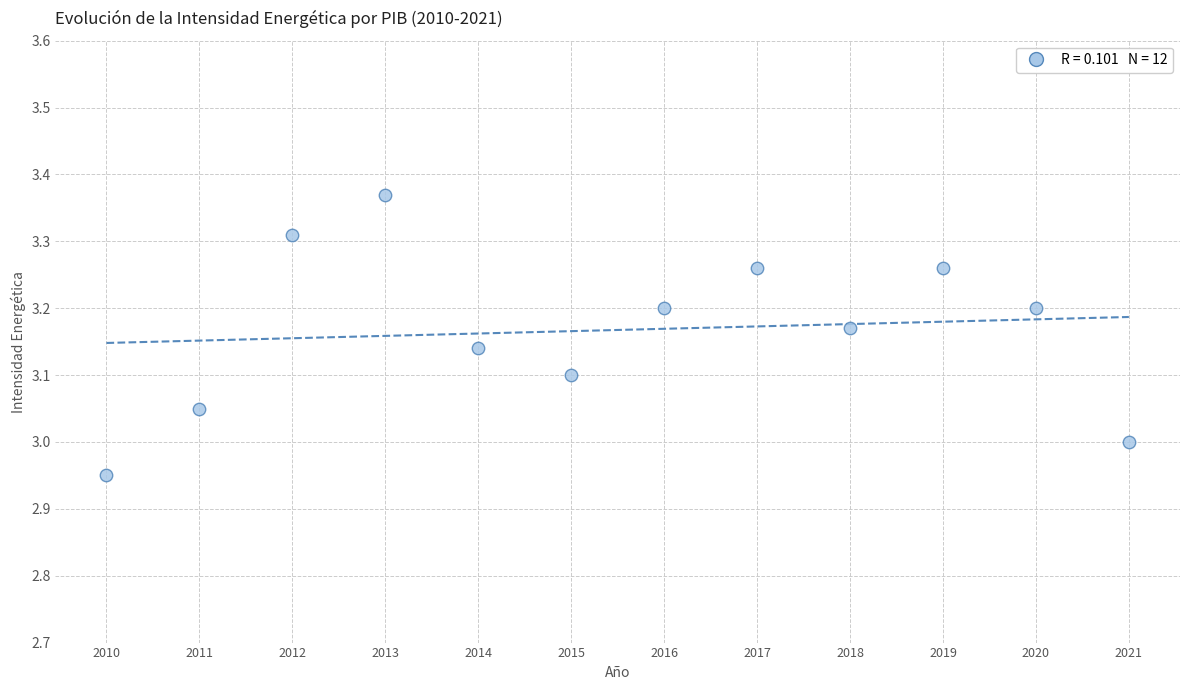

What is the average X value?

2015.5